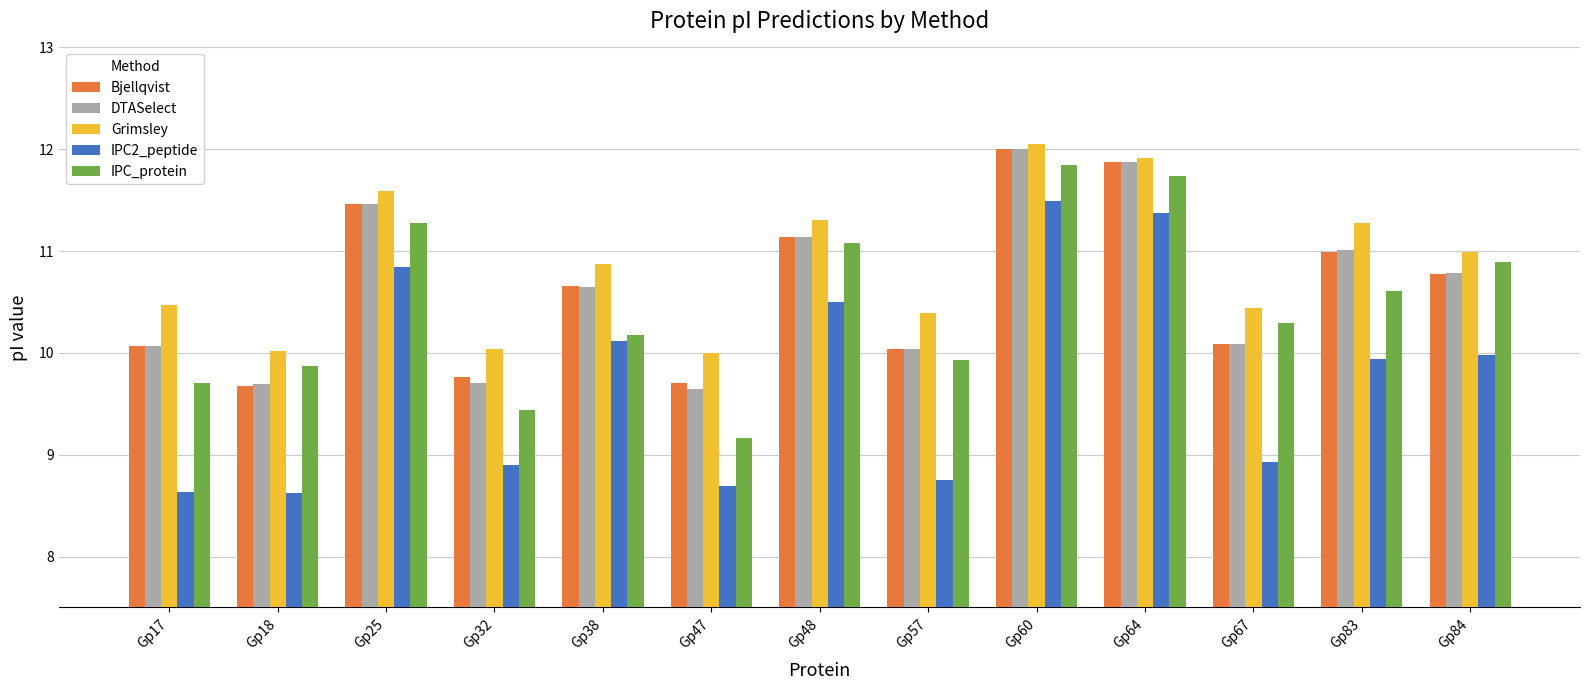

What is the sum of all IPC_protein values?

136.0